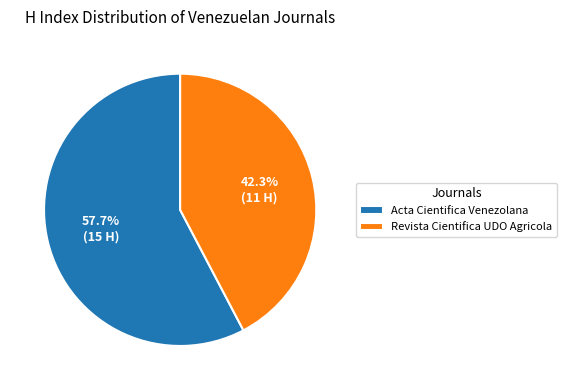

Rank the categories by value from lowest to highest.

Revista Cientifica UDO Agricola, Acta Cientifica Venezolana